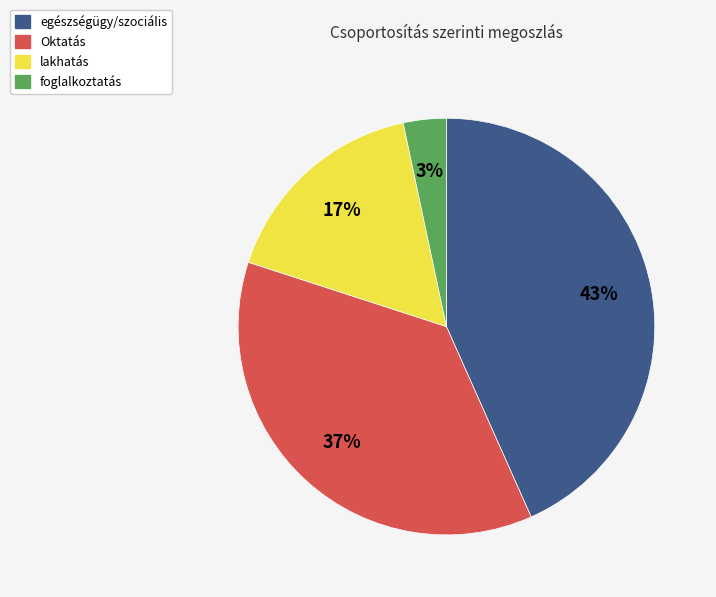

Does Oktatás represent more than half of the total?

No